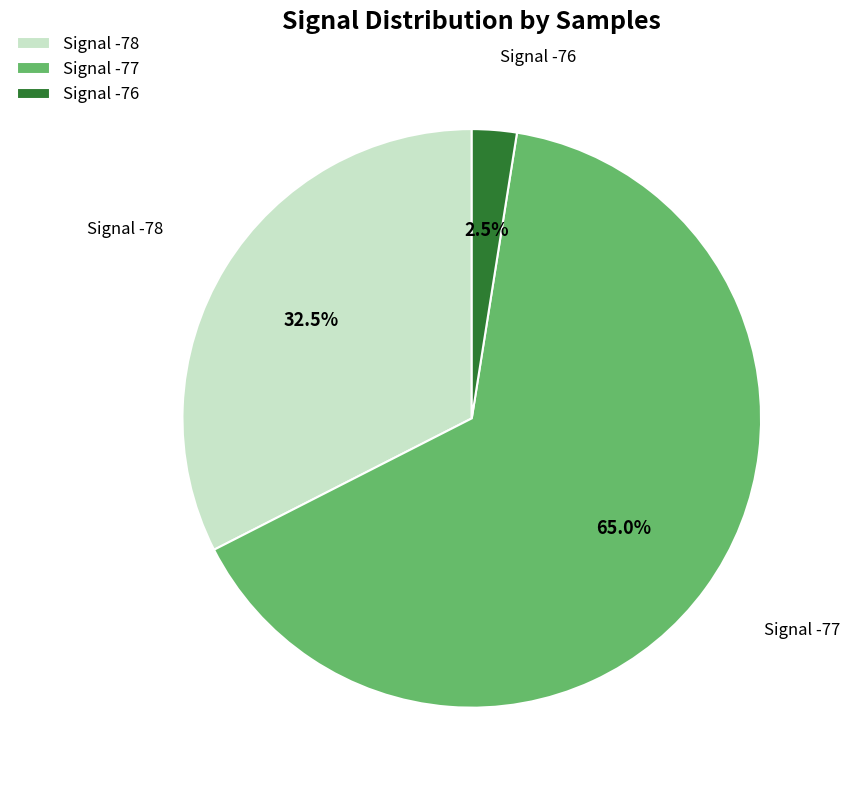

Which slice represents more than half of the pie?

Signal -77